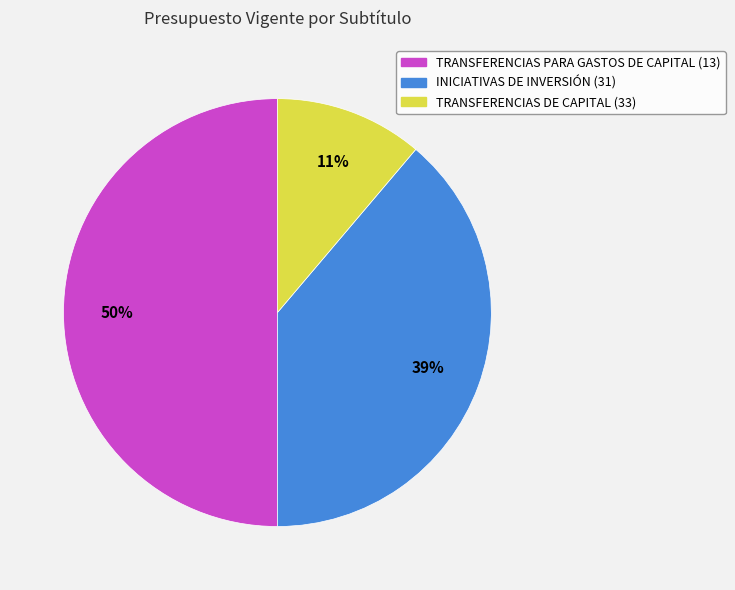

Count the number of slices in the pie.

3